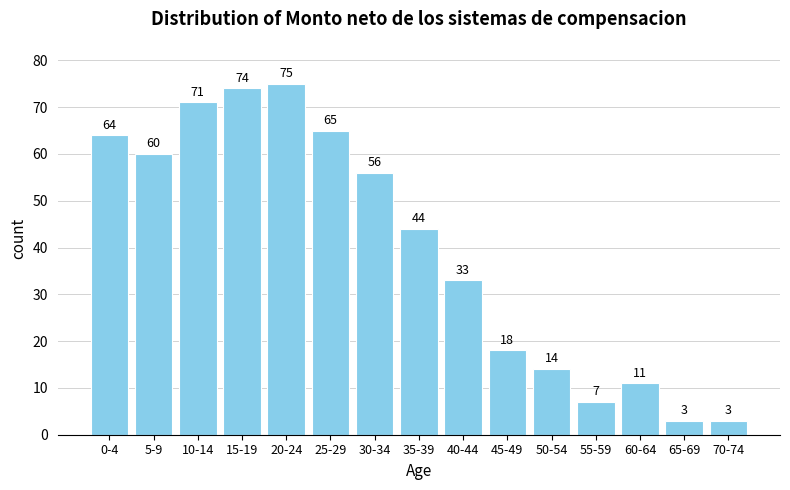

Reading left to right, extract all data points from this chart.

64	60	71	74	75	65	56	44	33	18	14	7	11	3	3